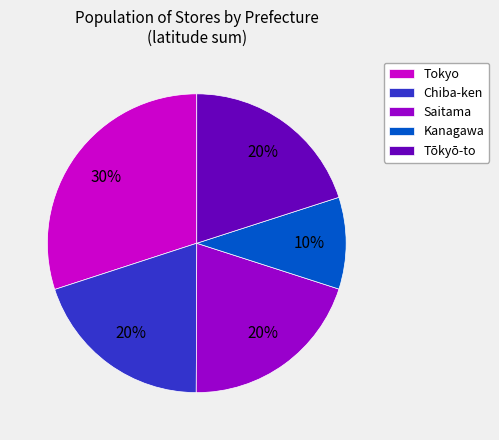

To the nearest percent, what is the combined percentage of Tokyo and Kanagawa?

40%